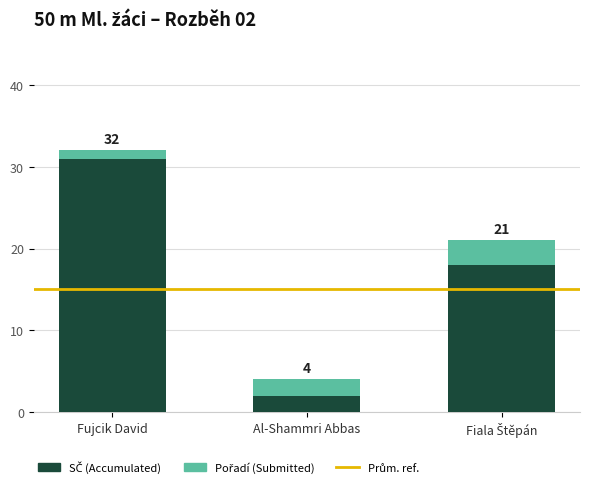

Are the bars horizontal?

No